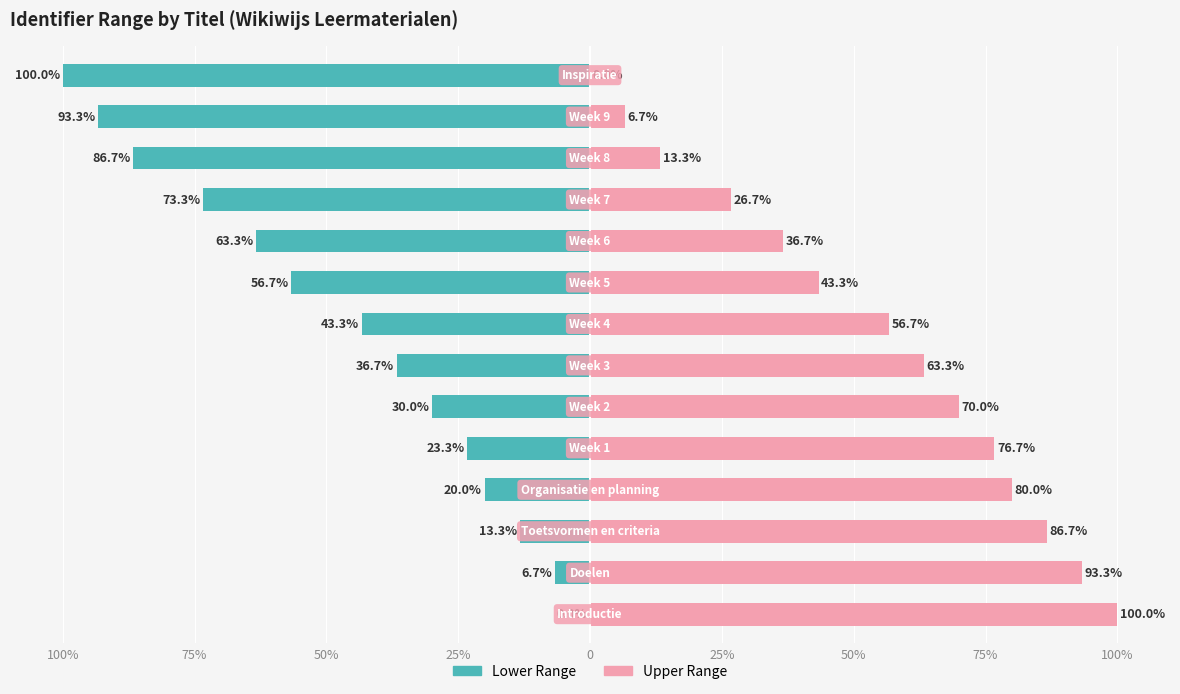

Is the value of Upper Range at 13 greater than the value of Lower Range at 25%?

Yes